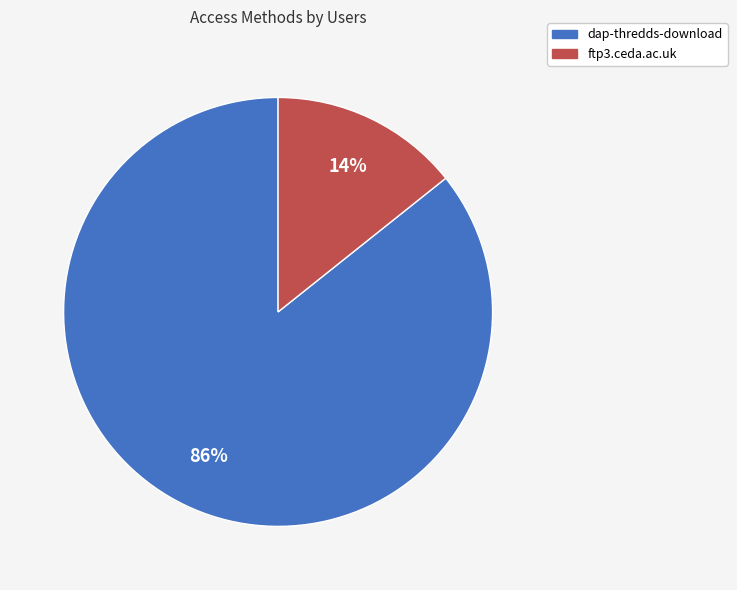

The dap-thredds-download slice represents 86% of the pie. True or false?

True